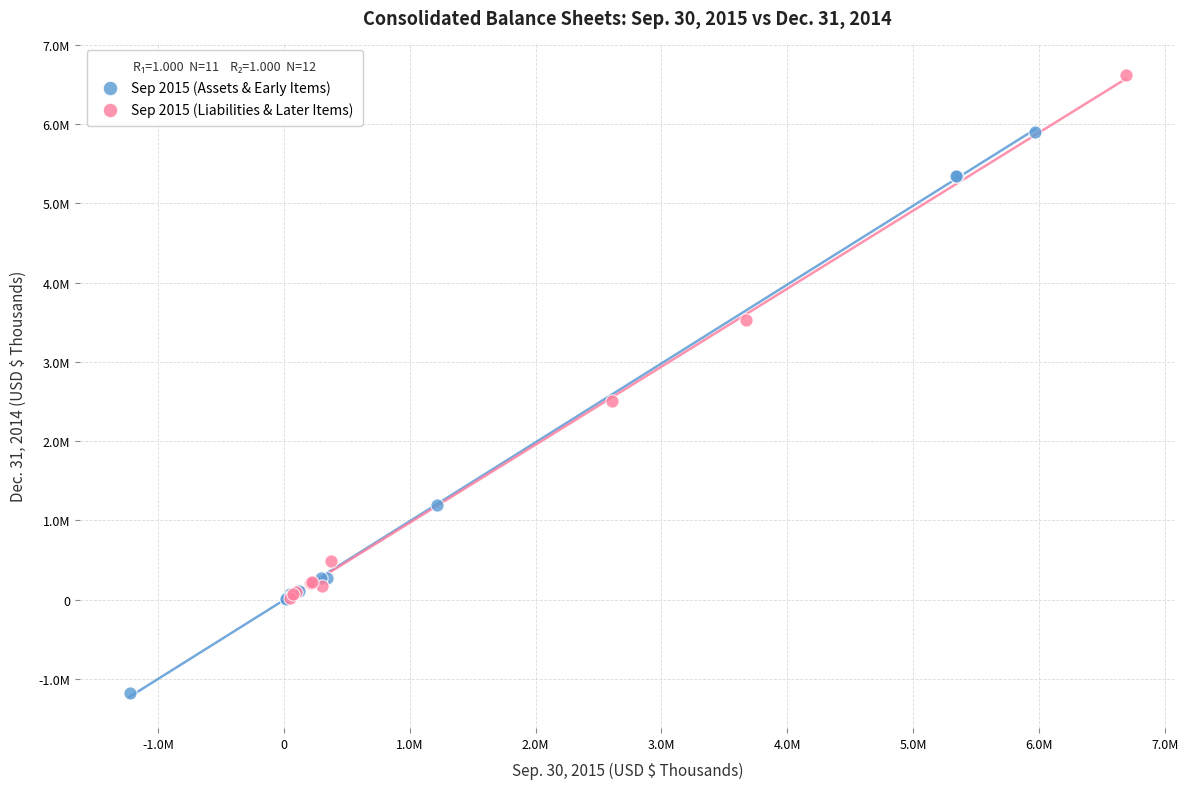

What are all the series names shown in the legend?

Sep 2015 (Assets & Early Items), Sep 2015 (Liabilities & Later Items)